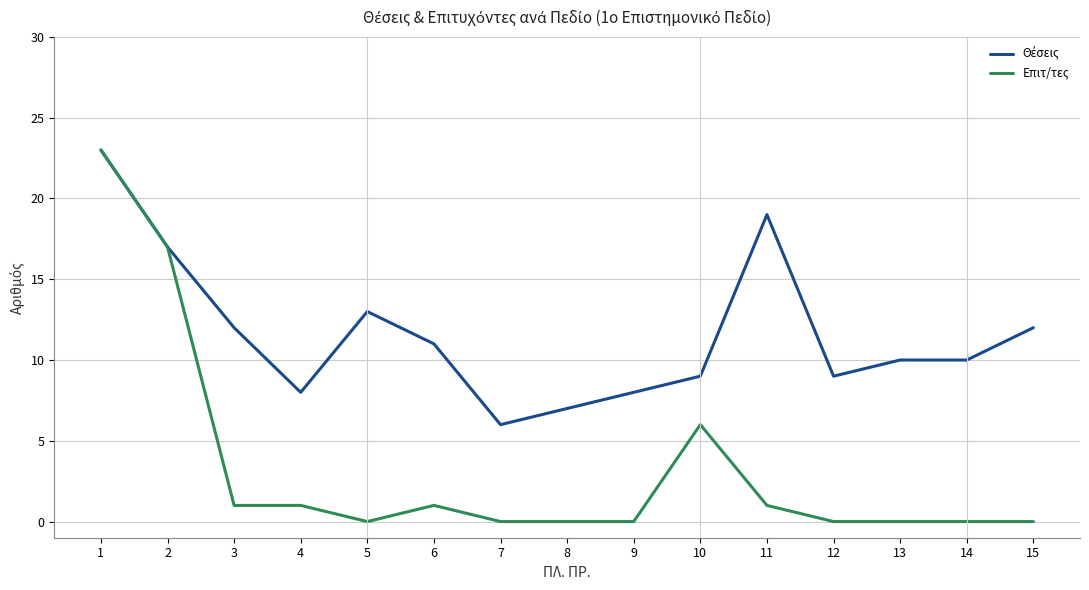

What is the greatest value displayed?

23